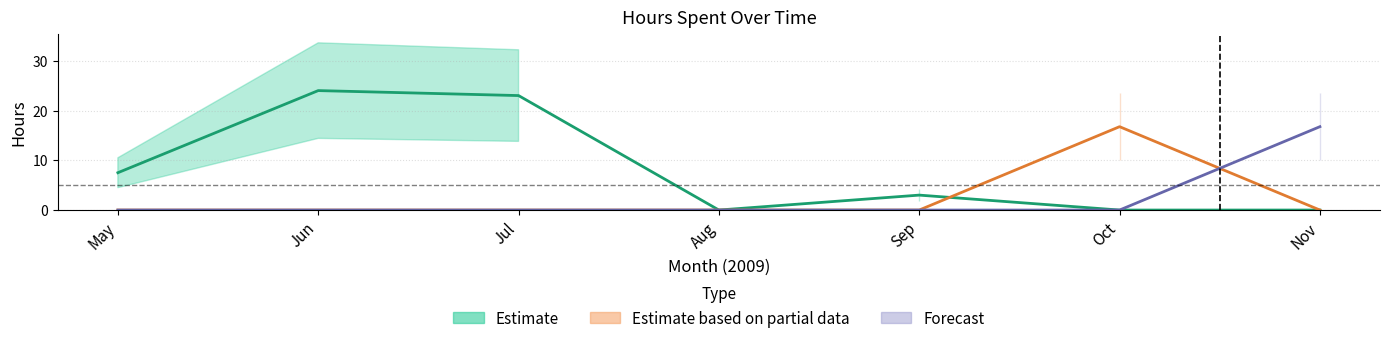

Where is Estimate based on partial data nearest to the value 8?

May